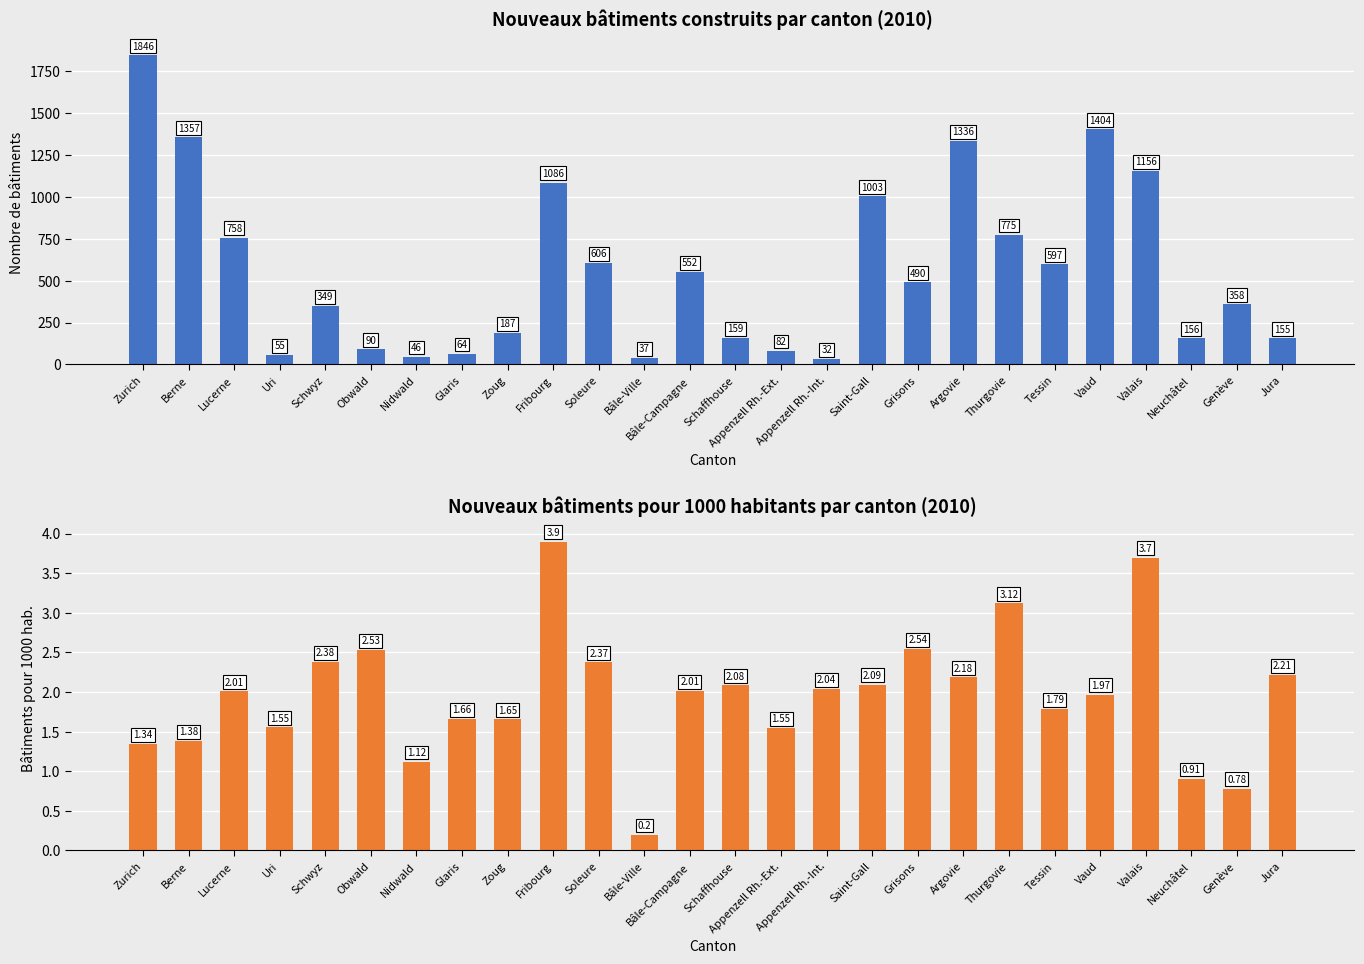

True or false: Nouveaux bâtiments pour 1000 hab. has a value of 1.3 at Zurich.

True